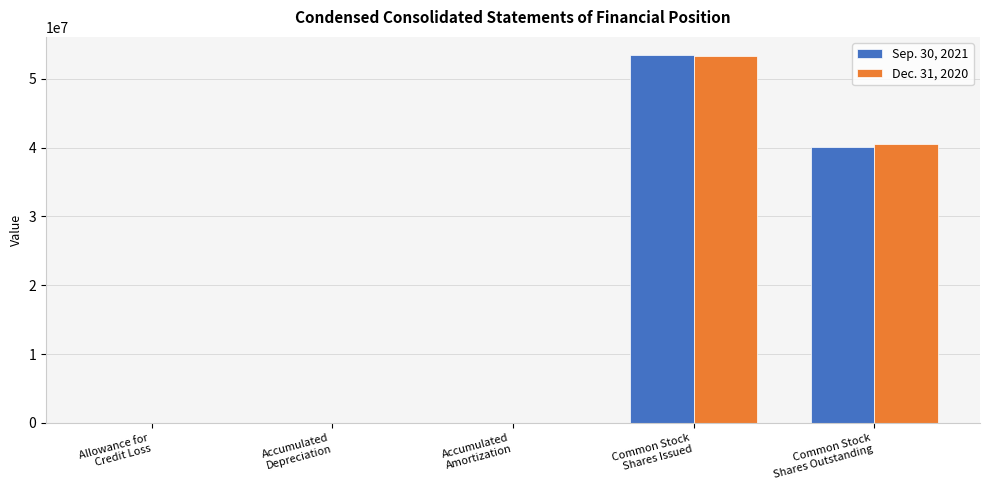

What is the maximum value shown in the chart?

53400000